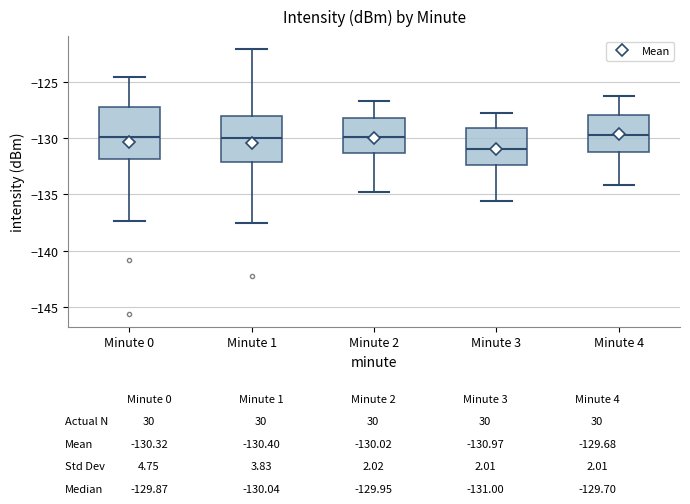

Which box has the lowest median line?

Minute 3